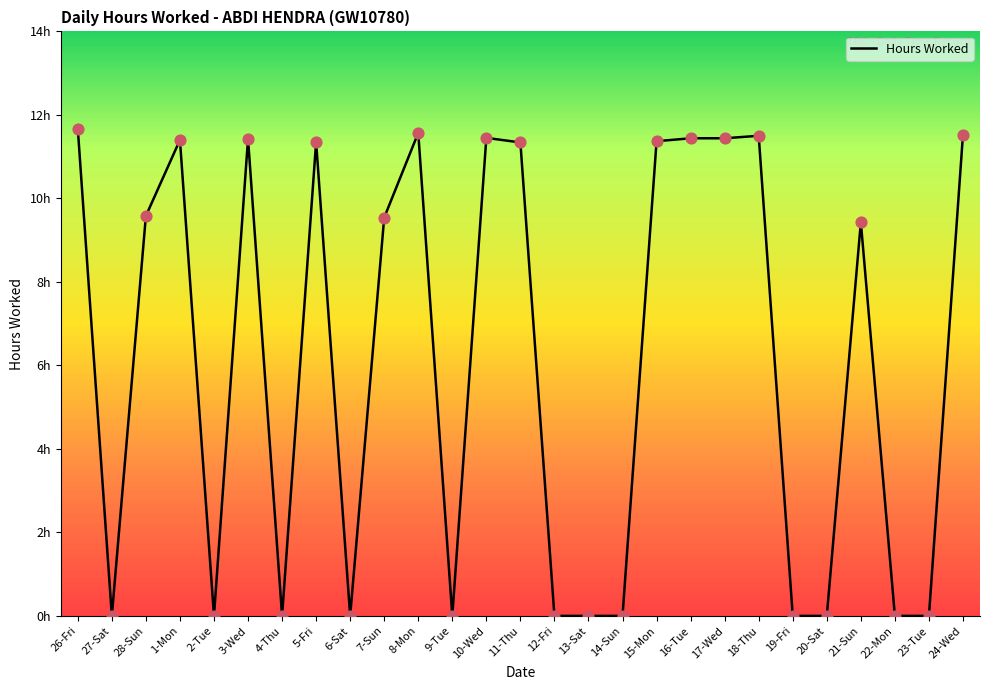

What is the change in value from 18-Thu to 23-Tue?

-11.5